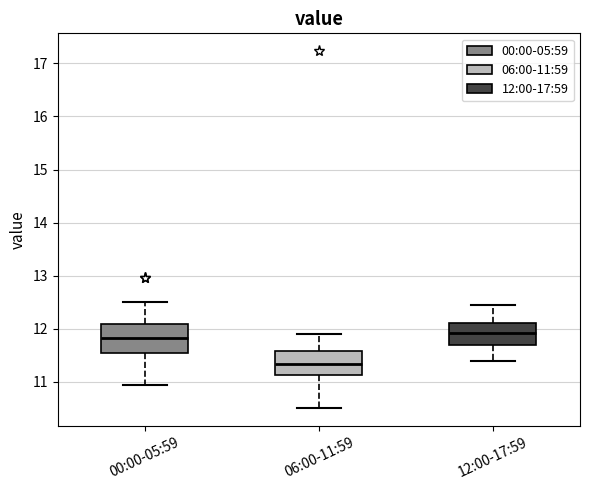

Which box has the lowest median line?

06:00-11:59